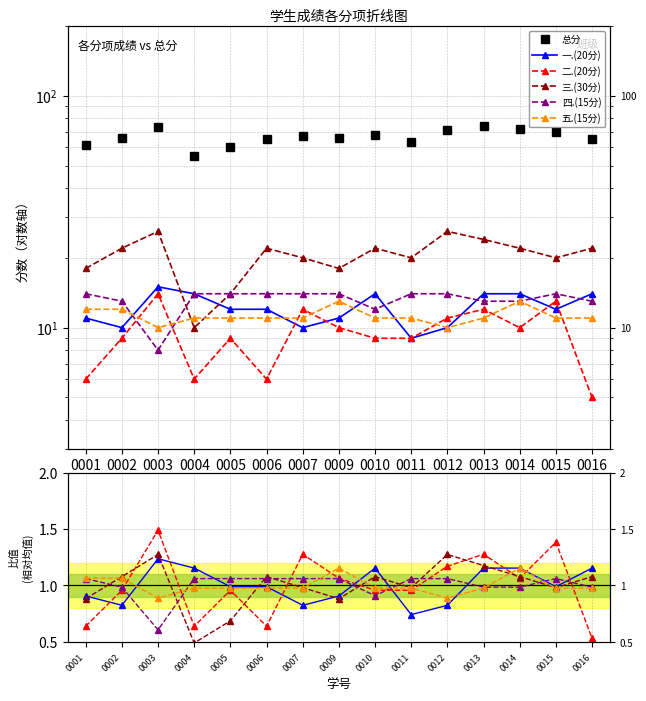

True or false: 总分 has a value of 36.8 at 0005.

False